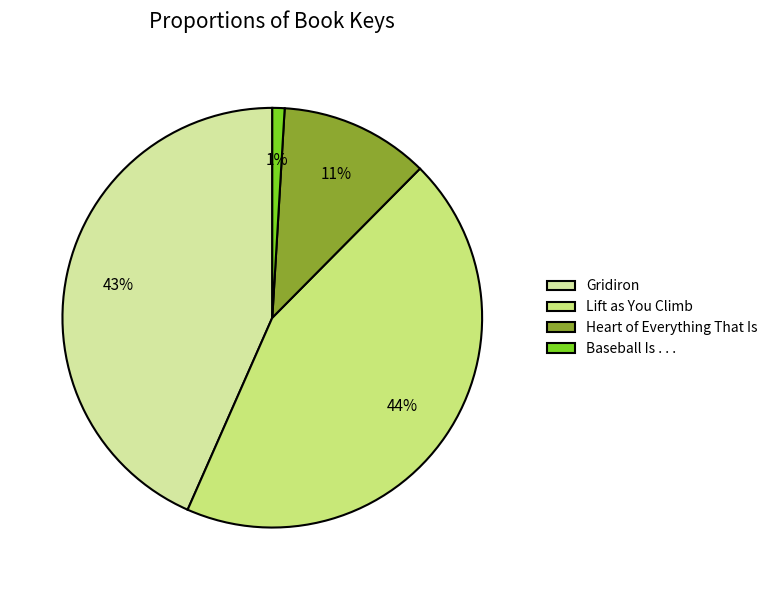

Is it true that Heart of Everything That Is is 21% of the pie?

False